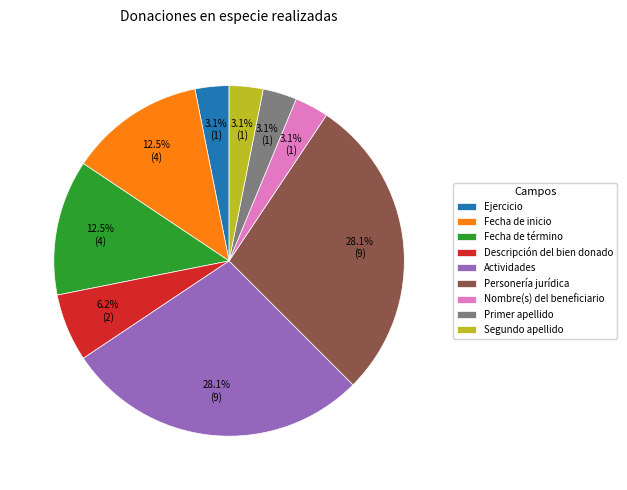

How many slices are in this pie chart?

9